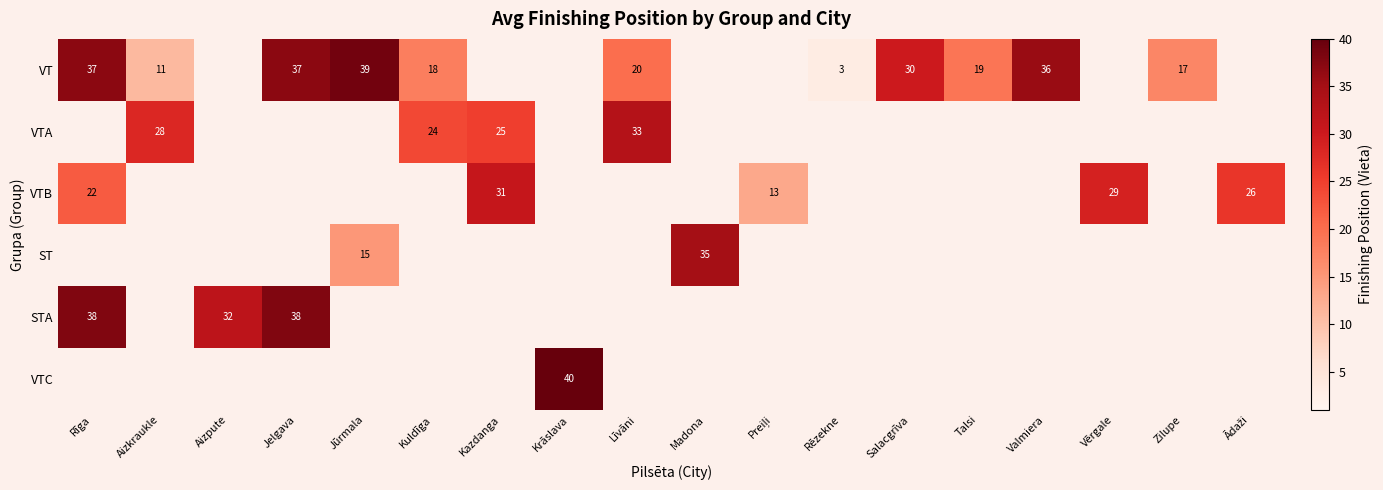

Is it true that VT equals 18 at Kuldīga?

True